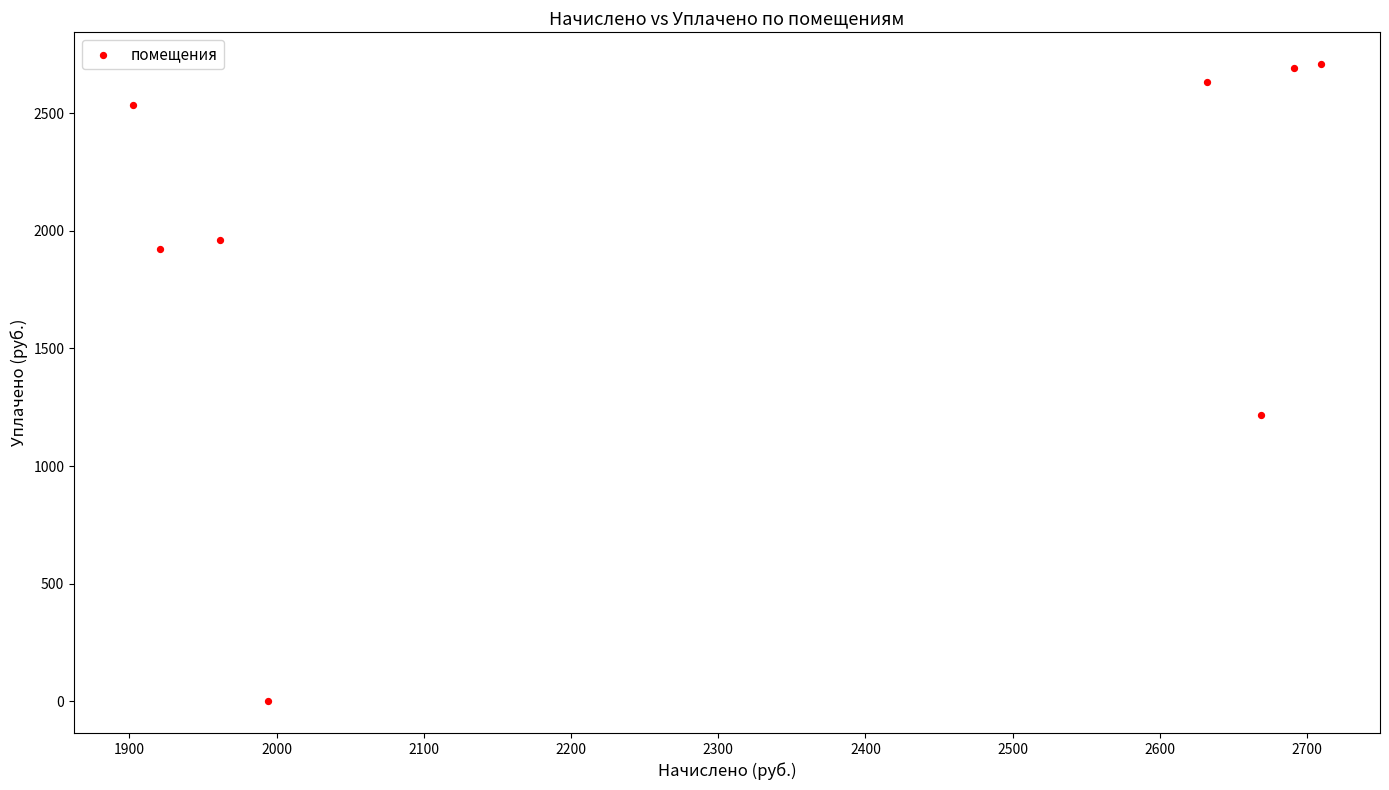

What Y value in the scatter plot is closest to 1354?

1218.0